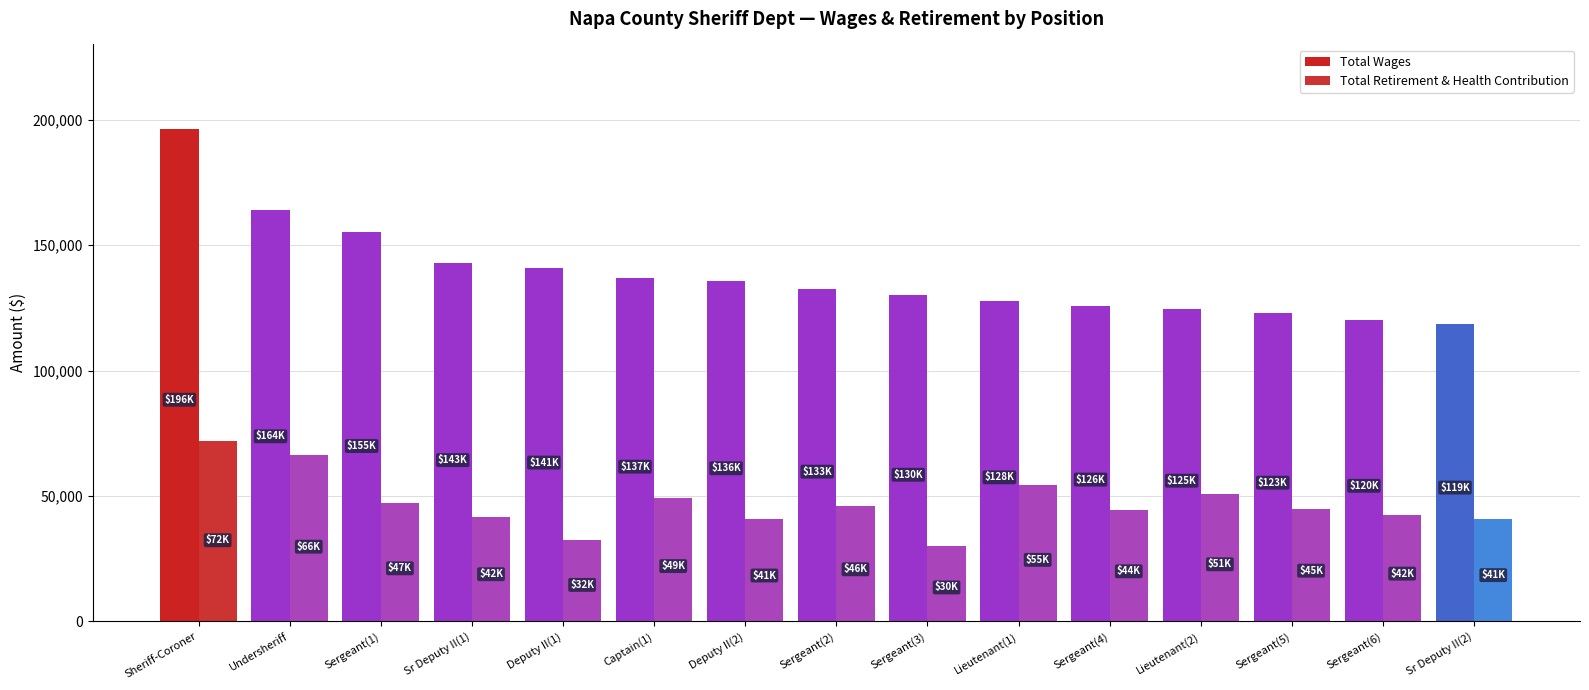

How many values in the Total Retirement & Health Contribution series are below 44960?

7